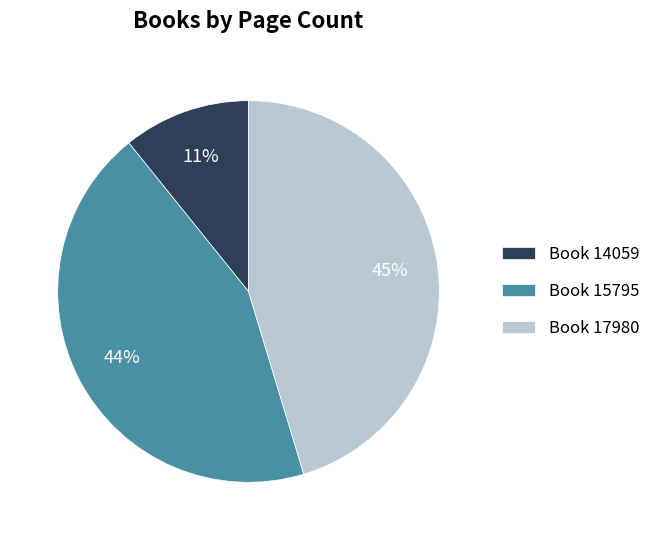

Is there any slice that represents more than half of the pie?

No